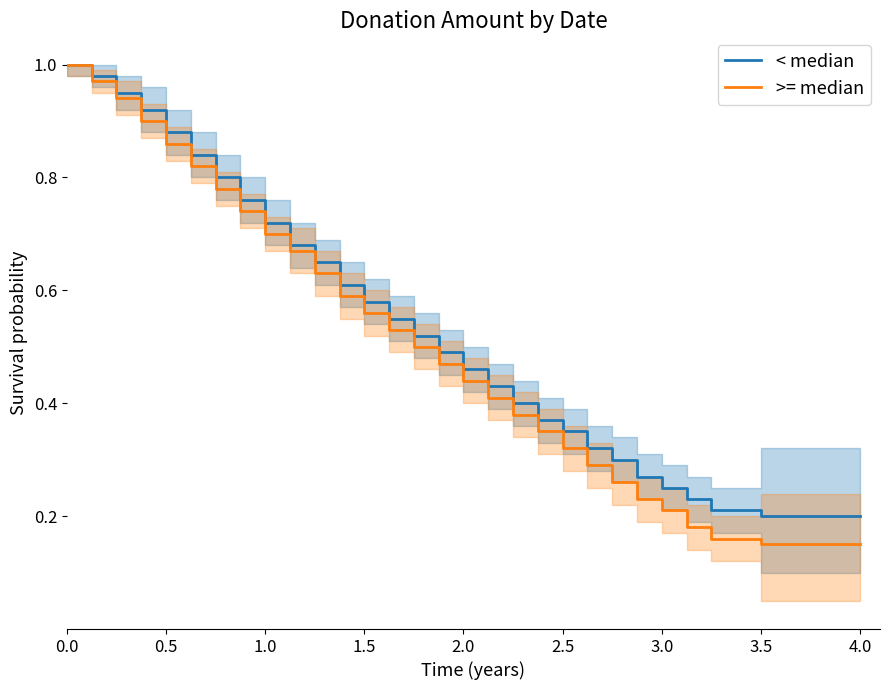

Which series changed the most between 0.0 and 1.0?

>= median